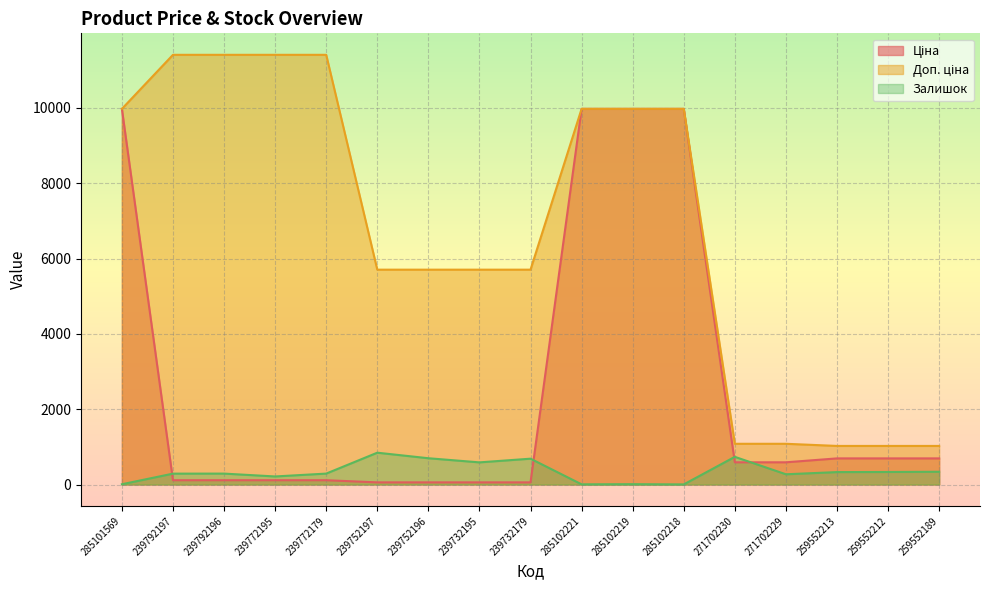

Which series has the largest total across all categories?

Доп. ціна